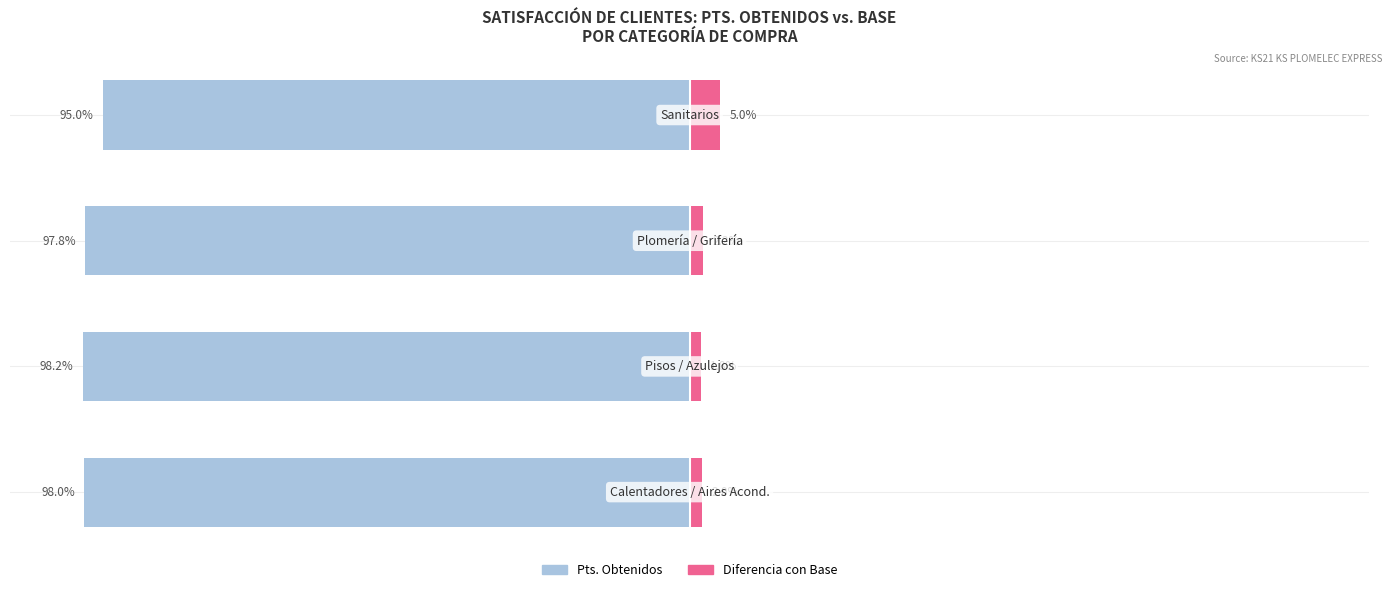

How many values in the Pts. Obtenidos (% de Base) series exceed -97?

1